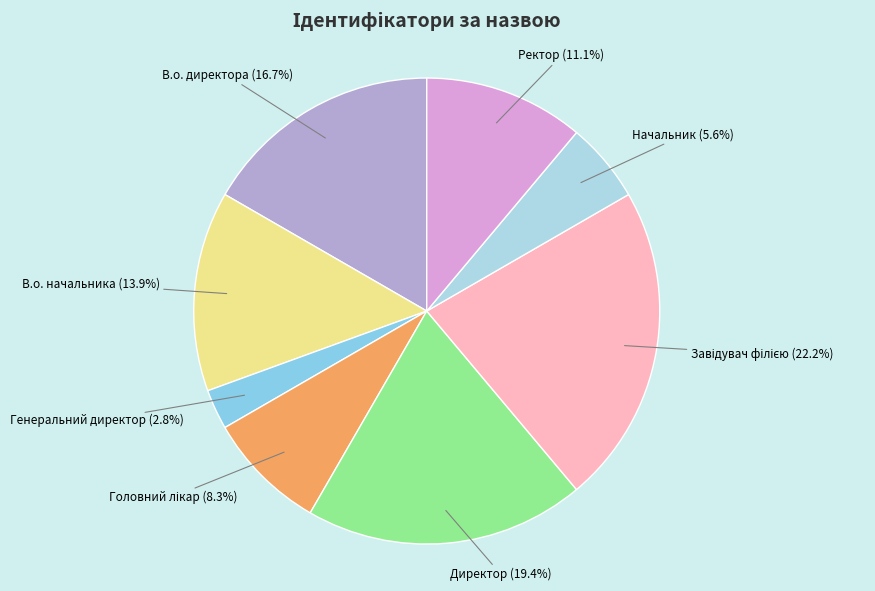

The Начальник slice represents 20% of the pie. True or false?

False